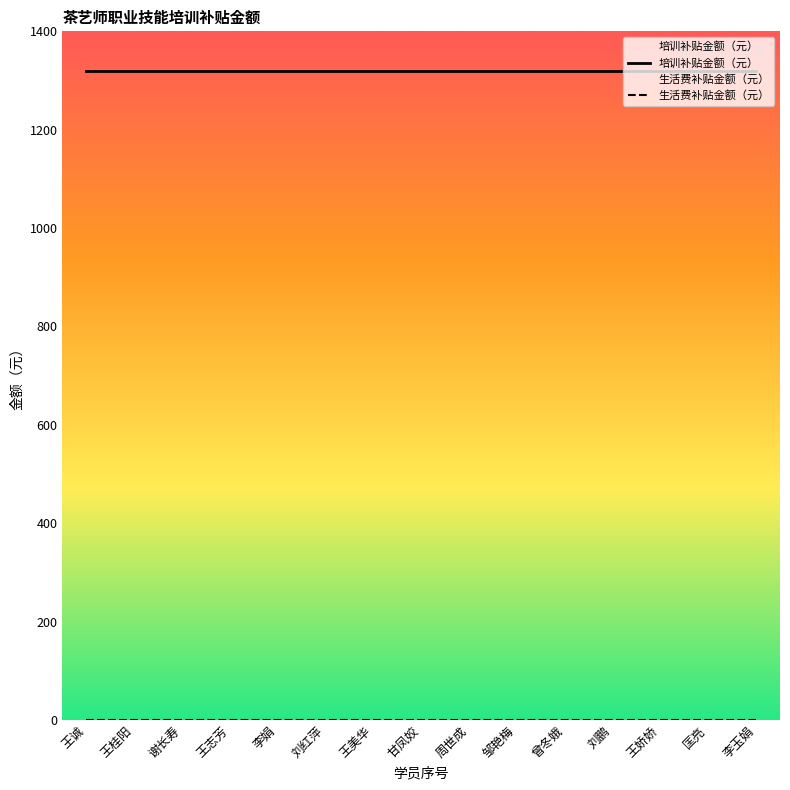

Which series has the largest range (max minus min)?

培训补贴金额（元）